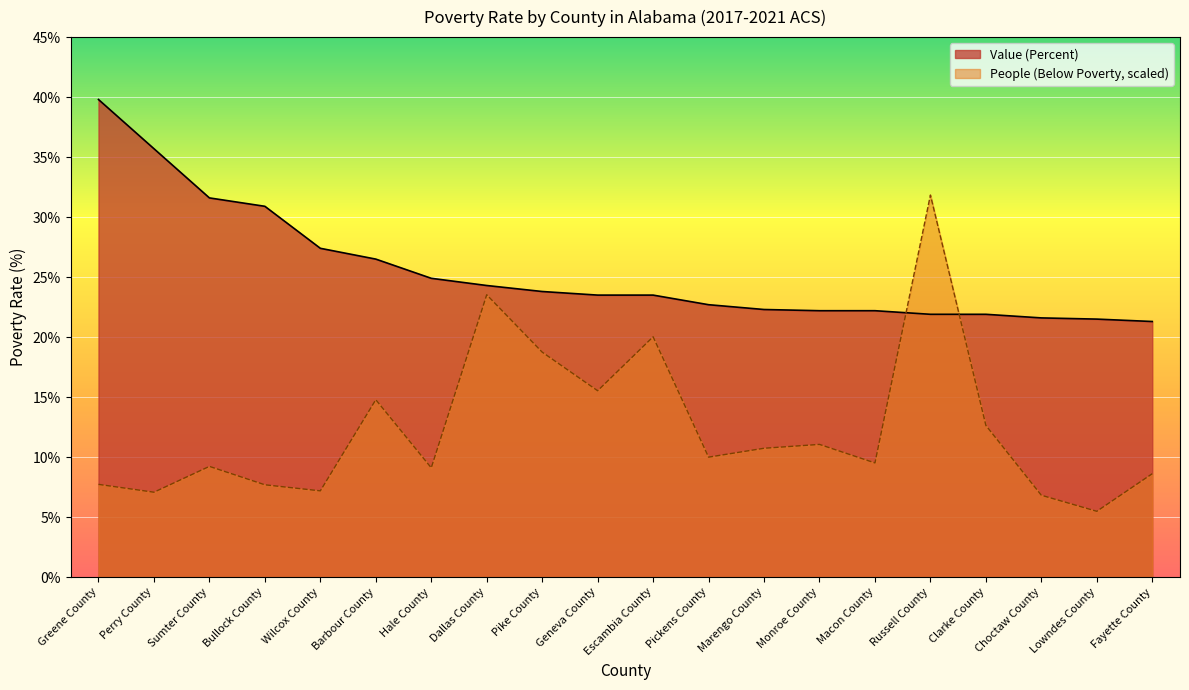

True or false: Value (Percent) and People (Below Poverty) cross at least once.

True